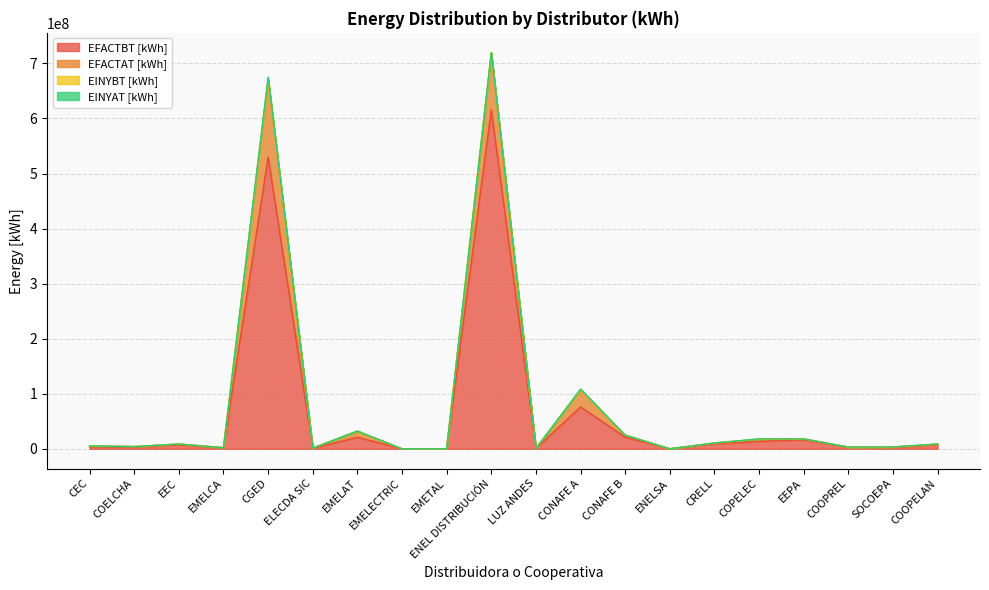

In EINYBT [kWh], how many points are lower than both neighbors (excluding endpoints)?

6